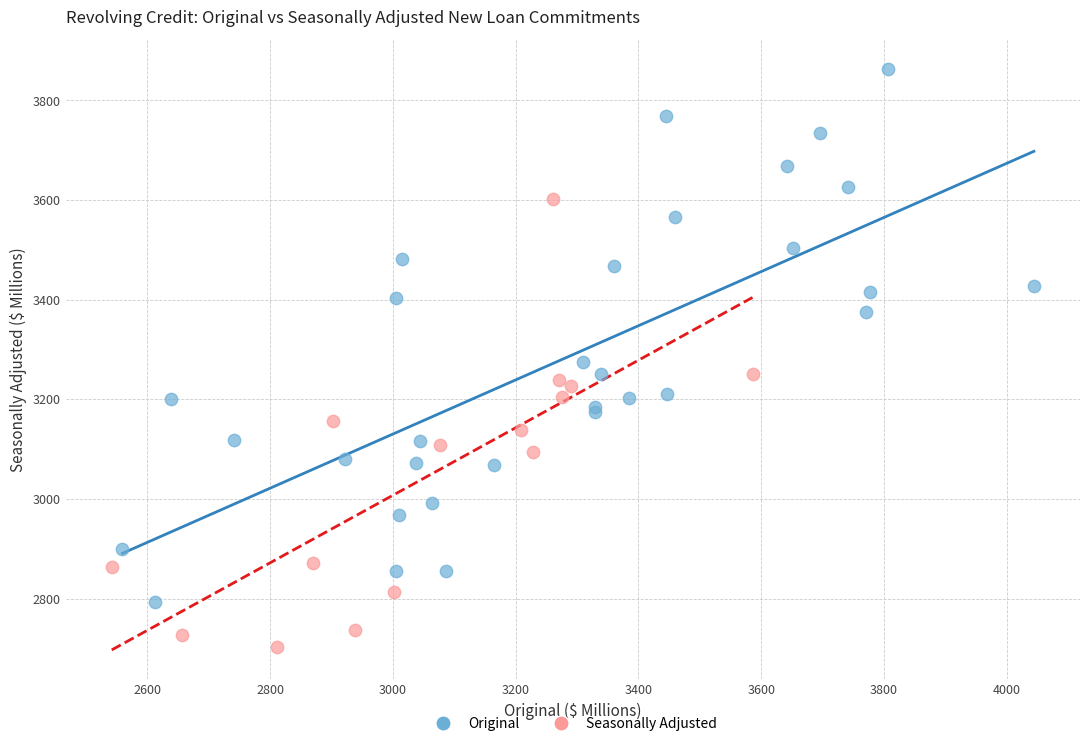

Which series contains the lowest Y value?

Seasonally Adjusted